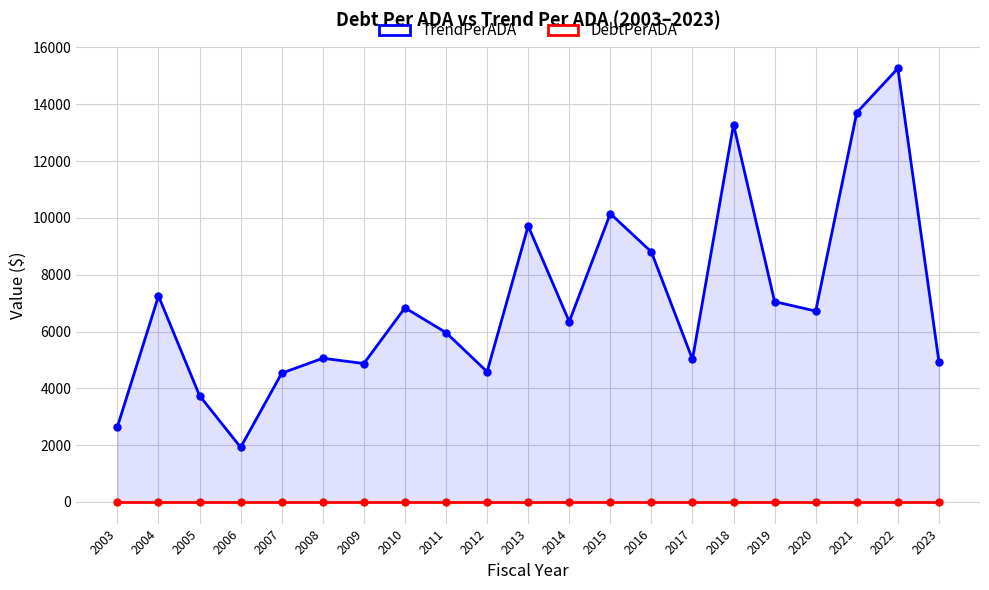

How many data points does each series have?

21